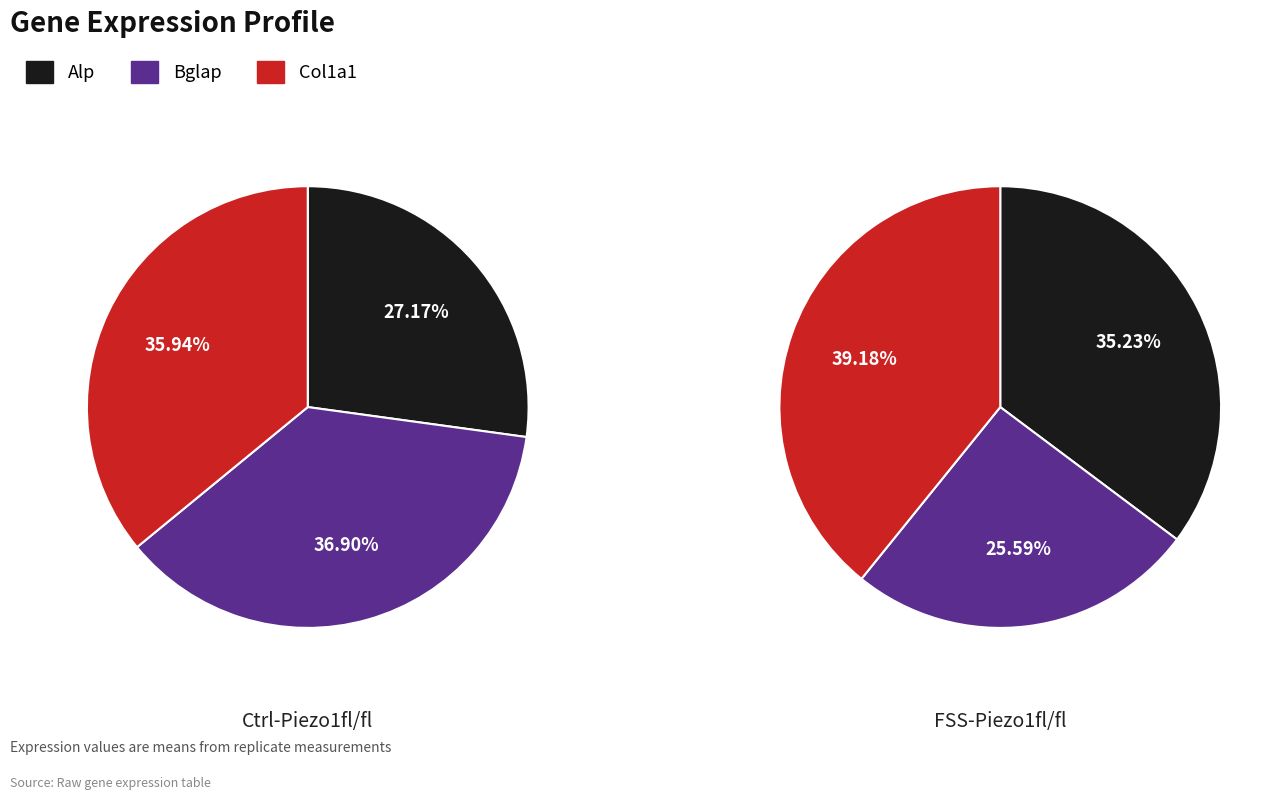

To the nearest percent, what is the difference between the largest and smallest slice percentages?

10%